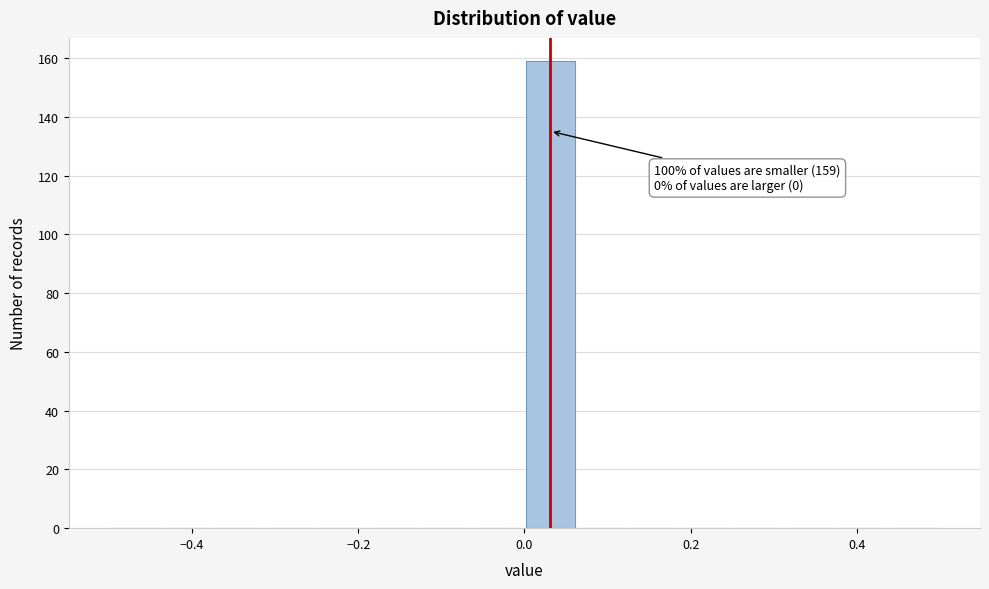

Read against the x-axis, roughly where is the centre of the tallest bar?

0.04